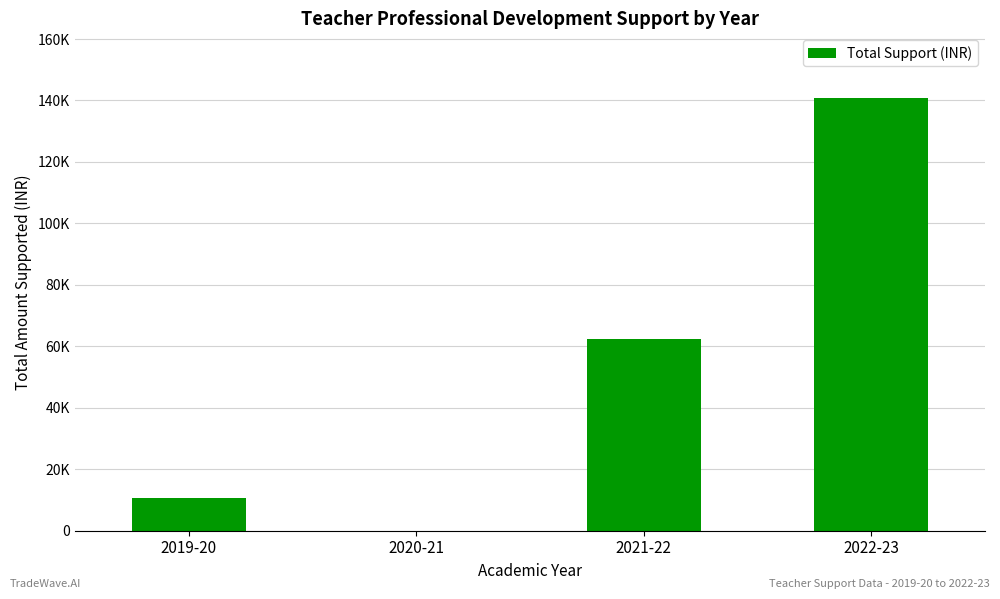

What is the average value?

53418